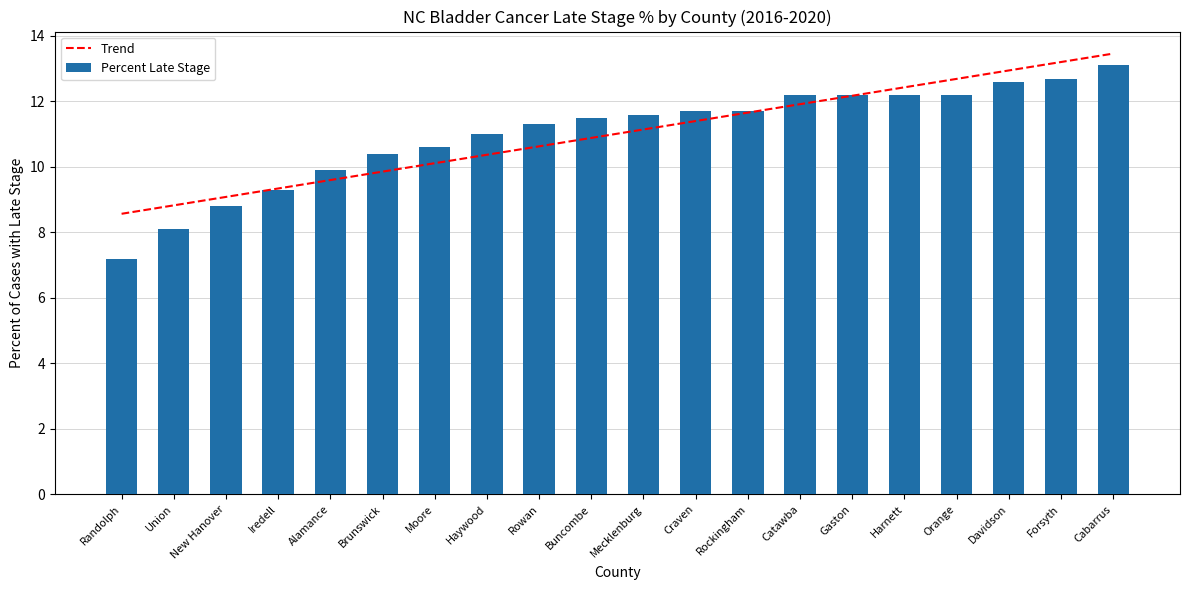

The Trend series shows 12.2 at Gaston. True or false?

True